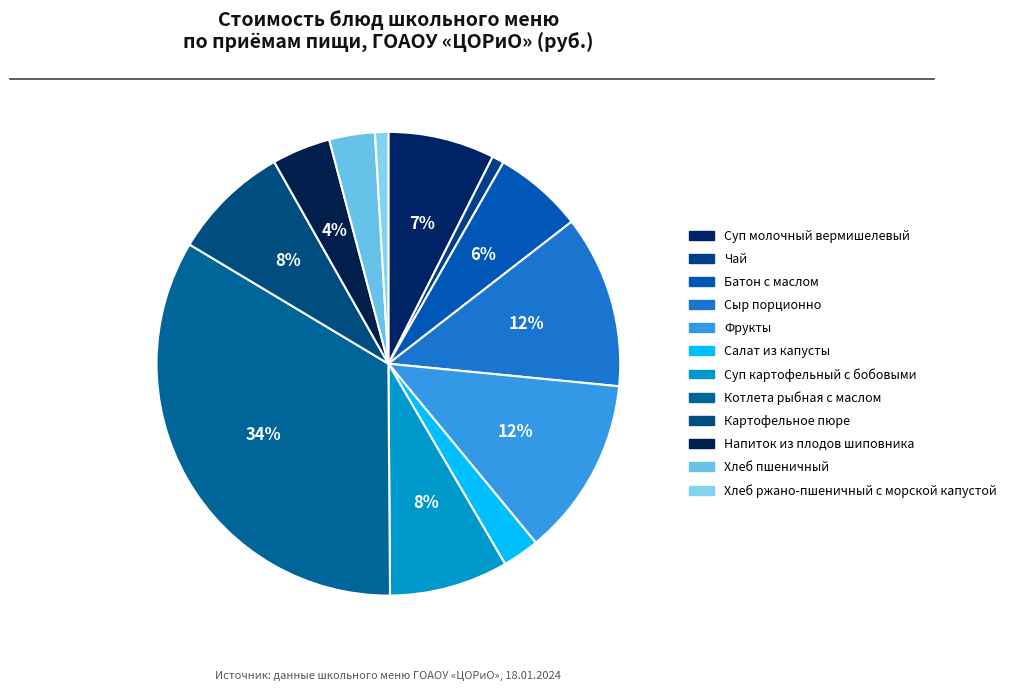

To the nearest percent, what portion does Батон с маслом represent?

6%